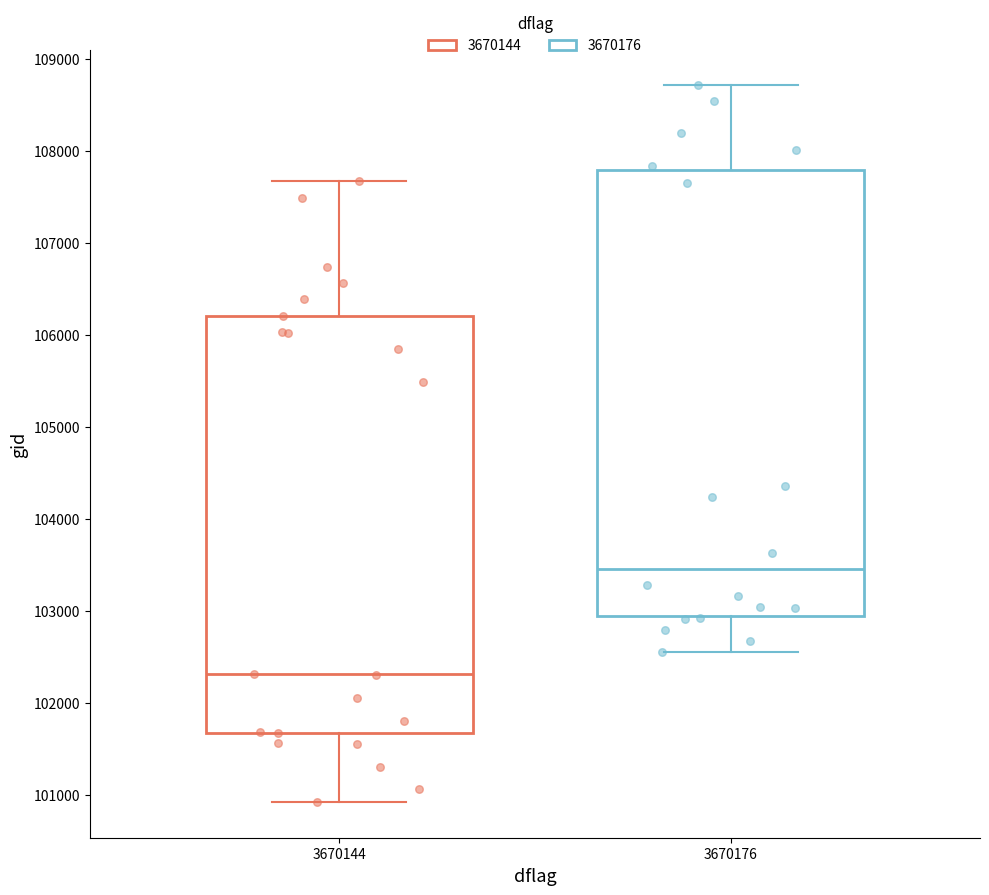

Comparing the boxes themselves (not the whiskers), which one is the tallest?

3670176